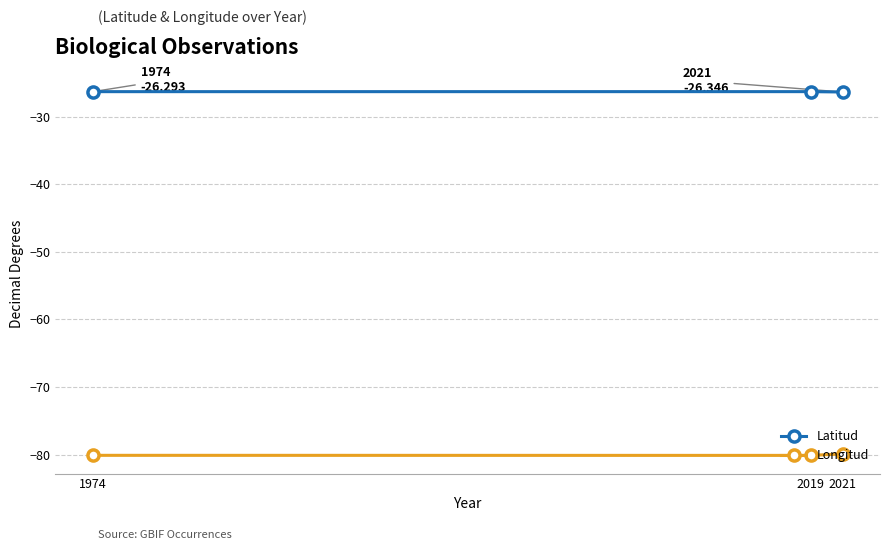

How many categories are shown in the chart?

3